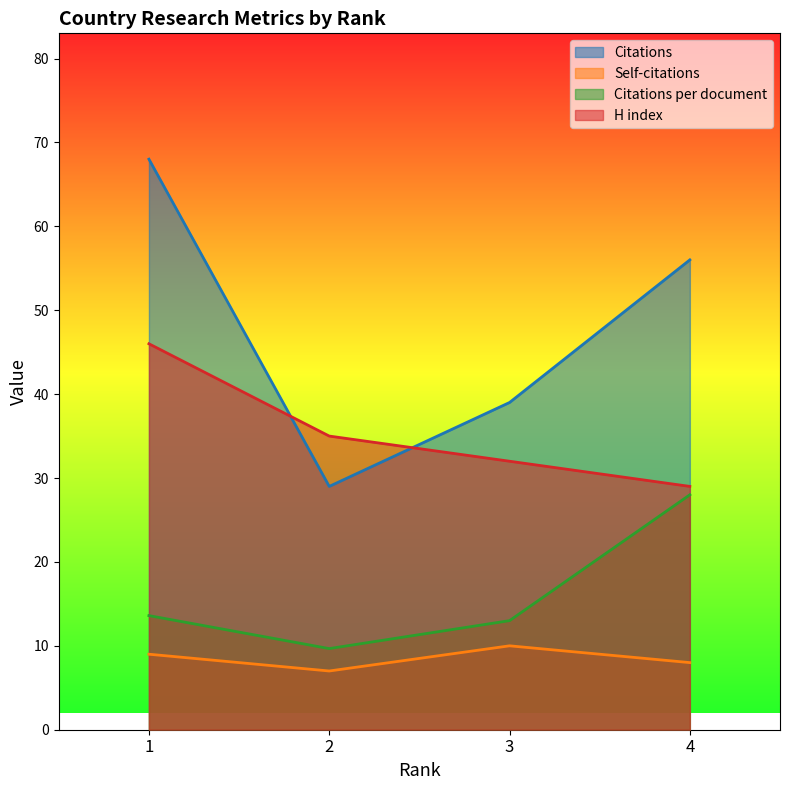

At 1, list the series in order from smallest to largest.

Self-citations, Citations per document, H index, Citations